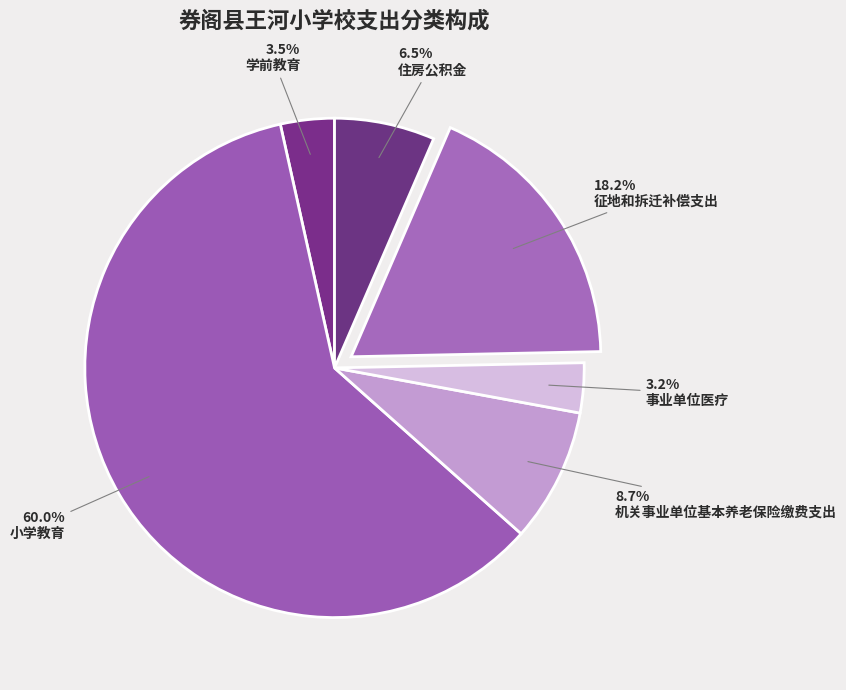

What is the ratio of the value at 事业单位医疗 to the value at 住房公积金?

0.5